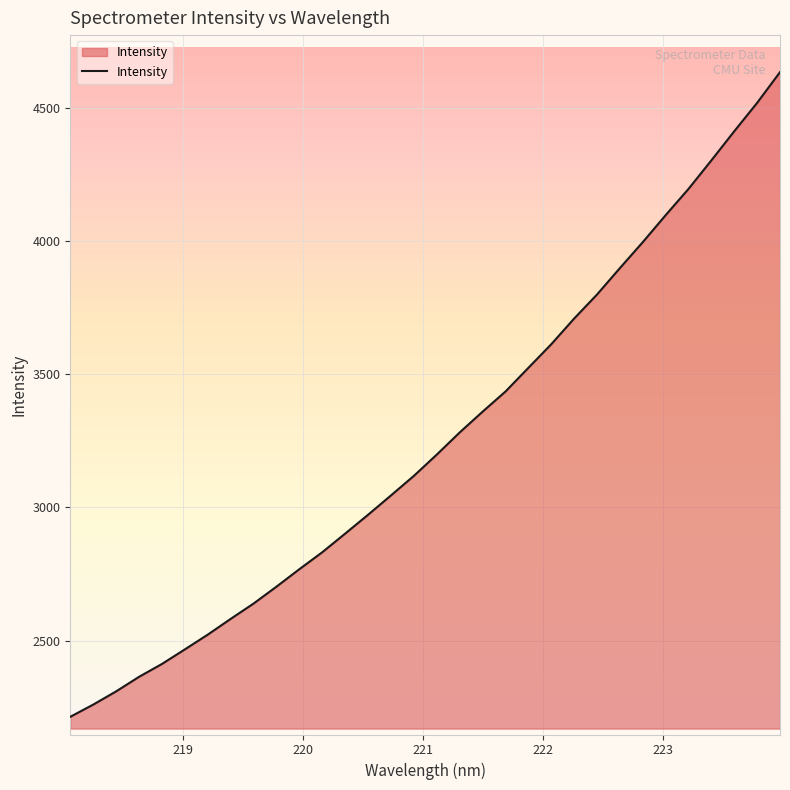

What is the difference between the maximum and minimum values?

2419.9